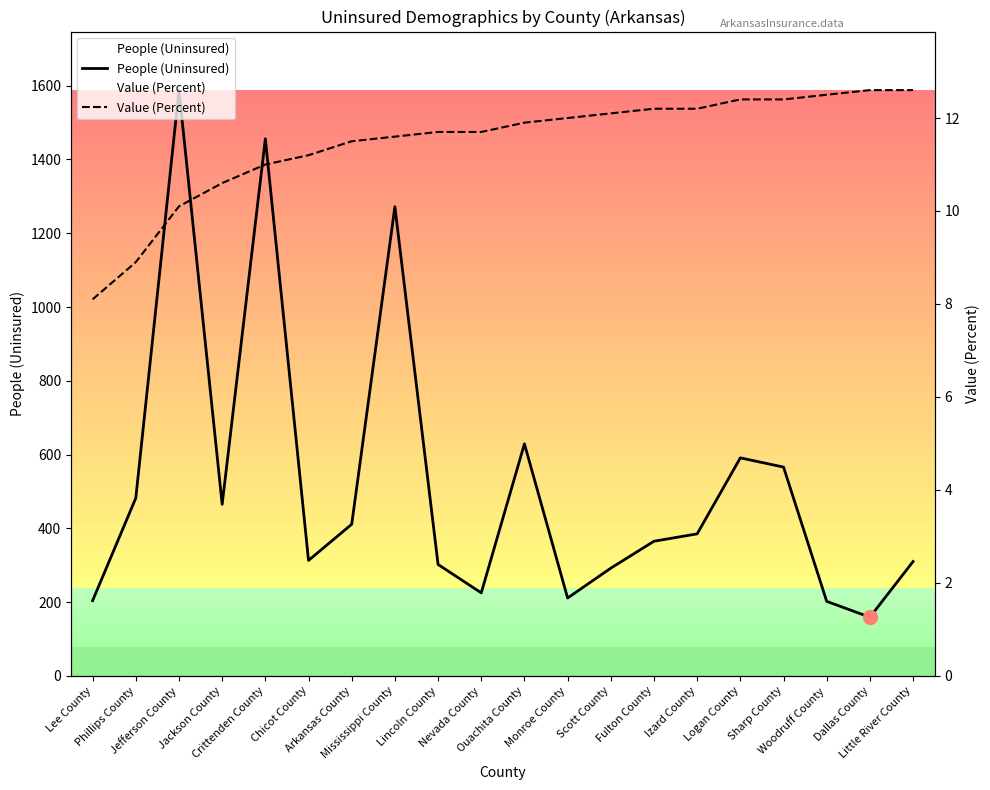

Between Lee County and Ouachita County, which series saw the biggest shift?

People (Uninsured)